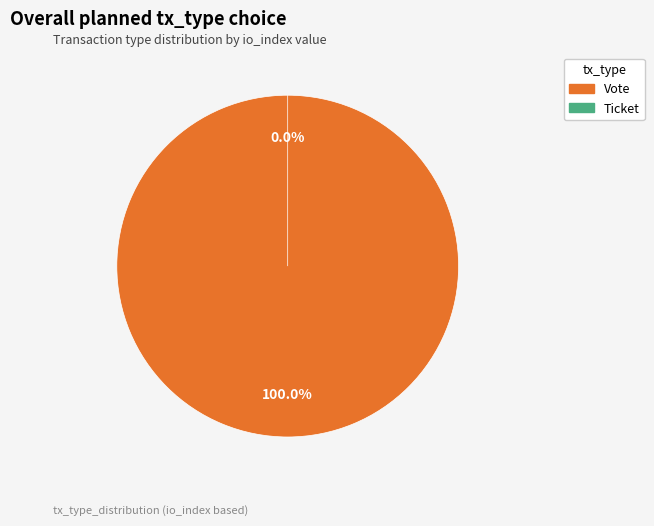

Is the sum of Ticket and Vote greater than half?

Yes